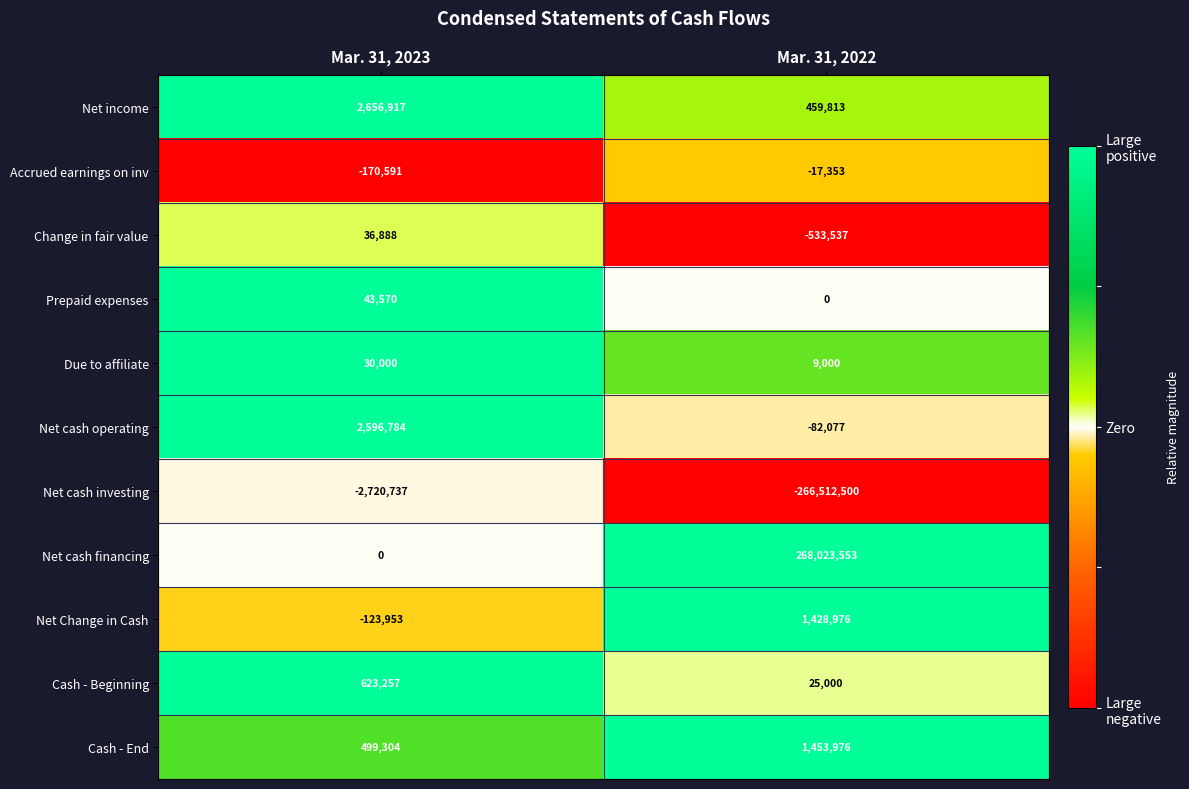

Reading left to right, transcribe all the data shown in this chart.

Net income: Mar. 31, 2023=2656917	Mar. 31, 2022=459813
Accrued earnings on inv: Mar. 31, 2023=-170591	Mar. 31, 2022=-17353
Change in fair value: Mar. 31, 2023=36888	Mar. 31, 2022=-533537
Prepaid expenses: Mar. 31, 2023=43570	Mar. 31, 2022=0
Due to affiliate: Mar. 31, 2023=30000	Mar. 31, 2022=9000
Net cash operating: Mar. 31, 2023=2596784	Mar. 31, 2022=-82077
Net cash investing: Mar. 31, 2023=-2720737	Mar. 31, 2022=-266512500
Net cash financing: Mar. 31, 2023=0	Mar. 31, 2022=268023553
Net Change in Cash: Mar. 31, 2023=-123953	Mar. 31, 2022=1428976
Cash - Beginning: Mar. 31, 2023=623257	Mar. 31, 2022=25000
Cash - End: Mar. 31, 2023=499304	Mar. 31, 2022=1453976